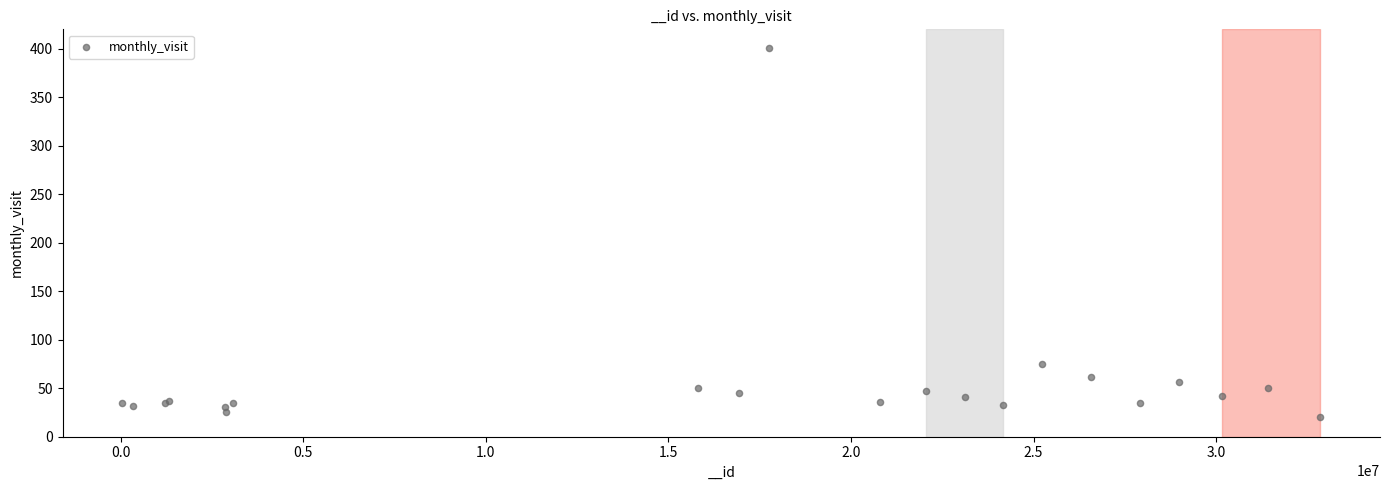

What Y value in the scatter plot is closest to 210?

75